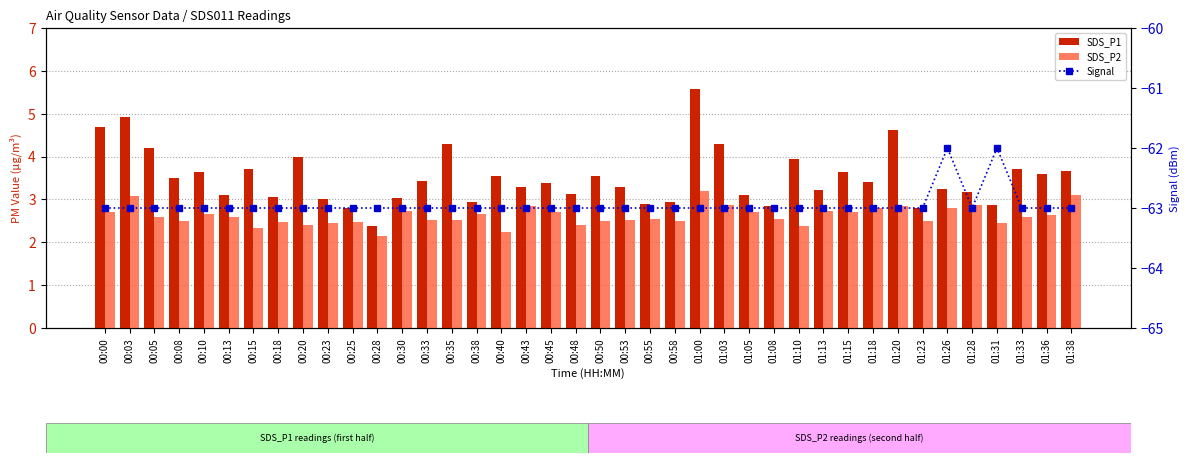

Is it true that Signal equals -63.0 at 00:13?

True